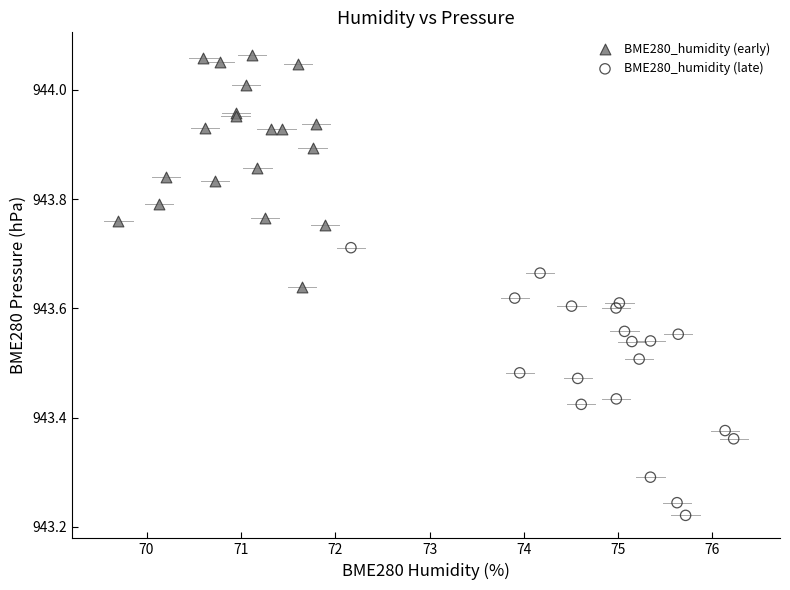

Which series reaches the maximum Y coordinate?

BME280_humidity (early)